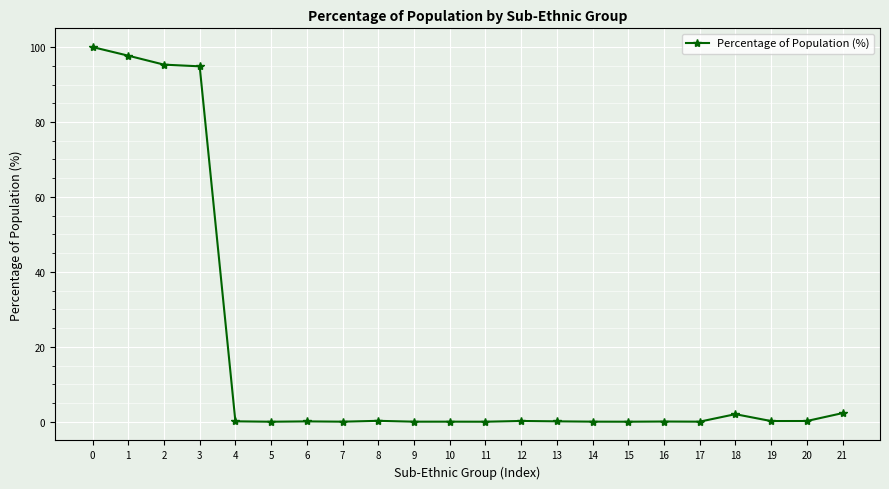

What is the difference between the second highest and minimum values?

97.7